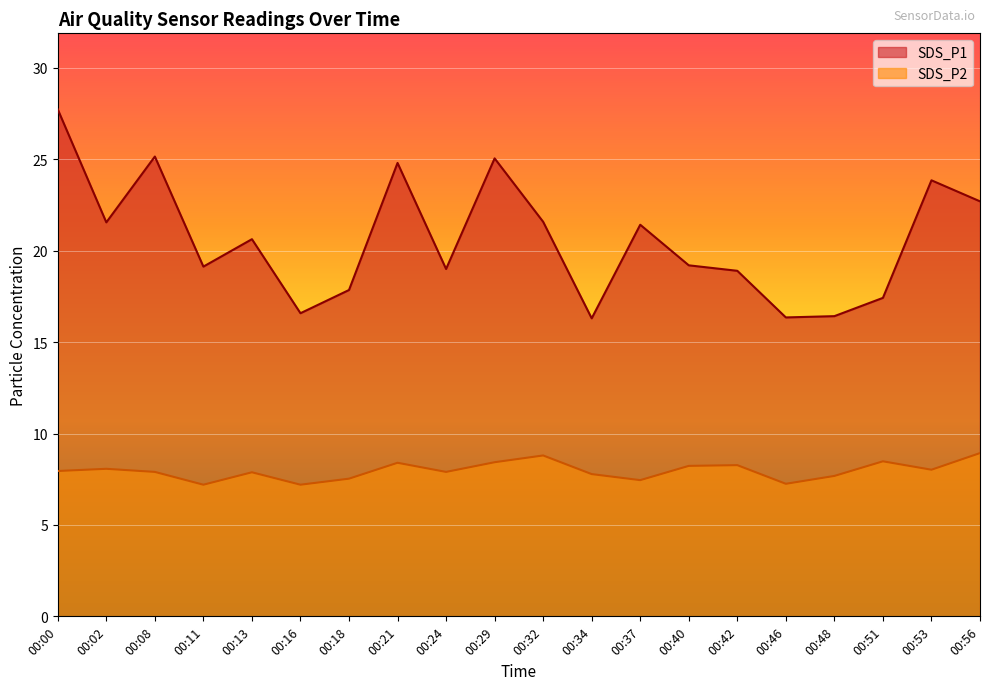

Reading right to left, what are all the values shown in this chart?

SDS_P1: 22.7	23.9	17.4	16.4	16.4	18.9	19.2	21.4	16.3	21.6	25.1	19.0	24.8	17.9	16.6	20.6	19.1	25.1	21.6	27.7
SDS_P2: 8.9	8.0	8.5	7.7	7.2	8.3	8.2	7.5	7.8	8.8	8.4	7.9	8.4	7.5	7.2	7.9	7.2	7.9	8.1	8.0